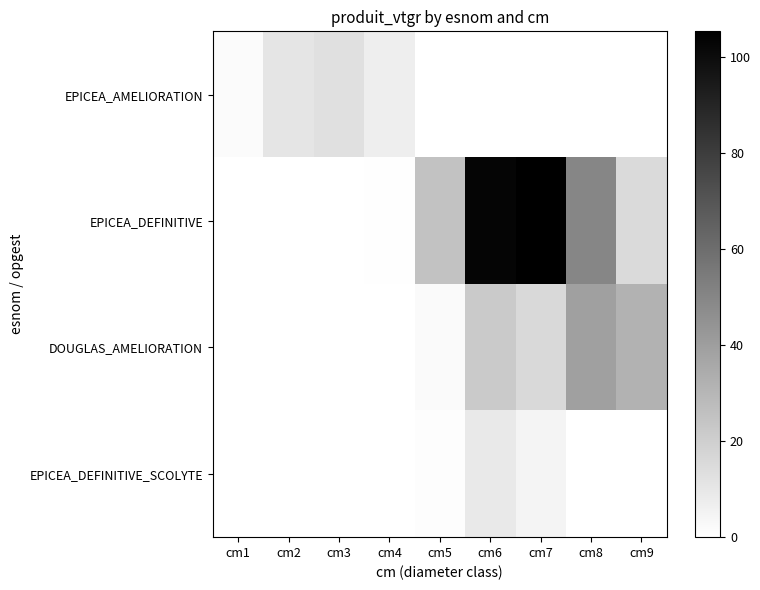

At cm8, list the series in order from smallest to largest.

EPICEA_AMELIORATION, EPICEA_DEFINITIVE_SCOLYTE, DOUGLAS_AMELIORATION, EPICEA_DEFINITIVE